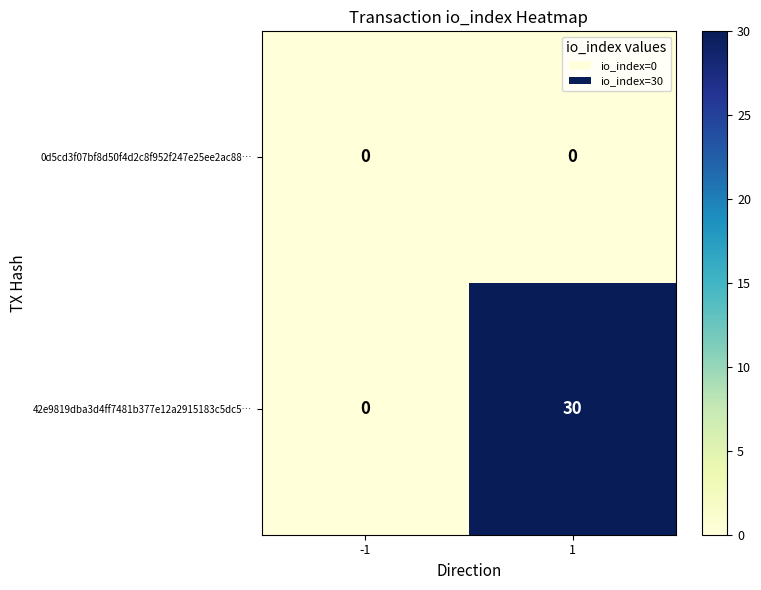

True or false: 42e9819dba3d4ff7481b377e12a2915183c5dc5… has a value of 30 at 1.

True